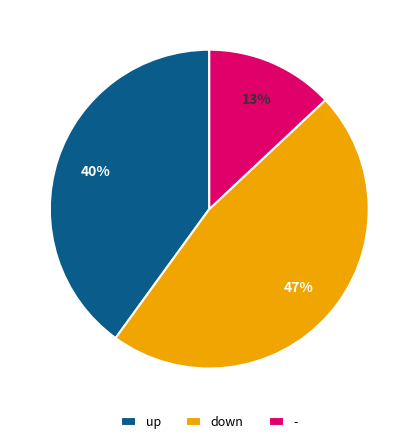

Does down account for over 50% of the chart?

No